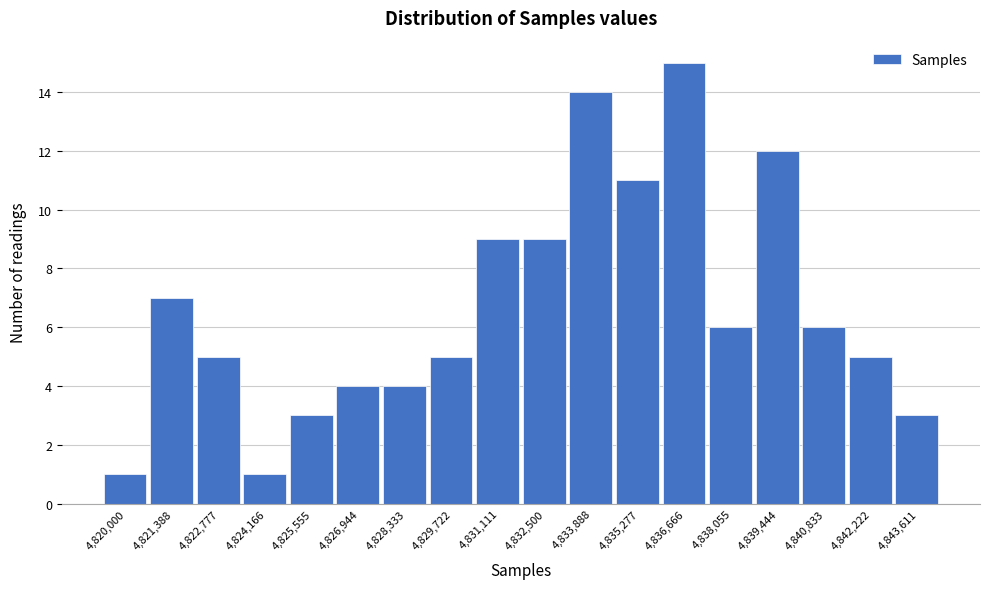

Reading left to right, extract all data points from this chart.

4,820,000=1	4,821,388=7	4,822,777=5	4,824,166=1	4,825,555=3	4,826,944=4	4,828,333=4	4,829,722=5	4,831,111=9	4,832,500=9	4,833,888=14	4,835,277=11	4,836,666=15	4,838,055=6	4,839,444=12	4,840,833=6	4,842,222=5	4,843,611=3